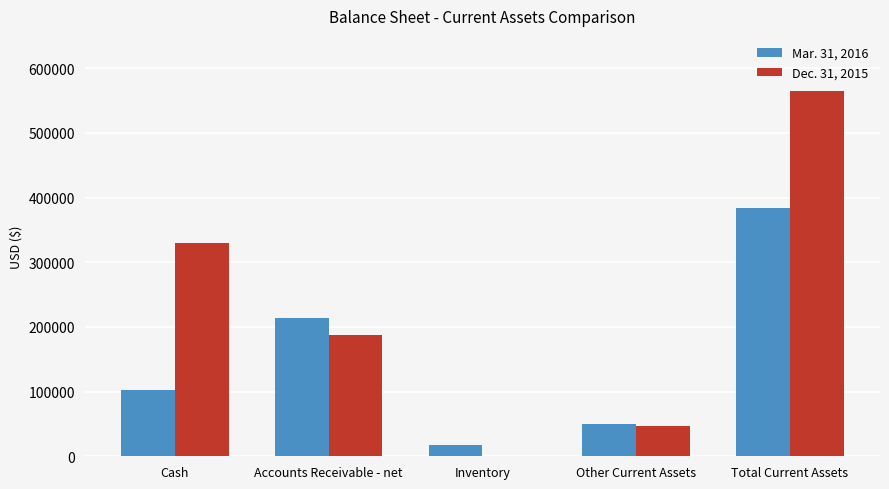

Where is Dec. 31, 2015 nearest to the value 282590?

Cash